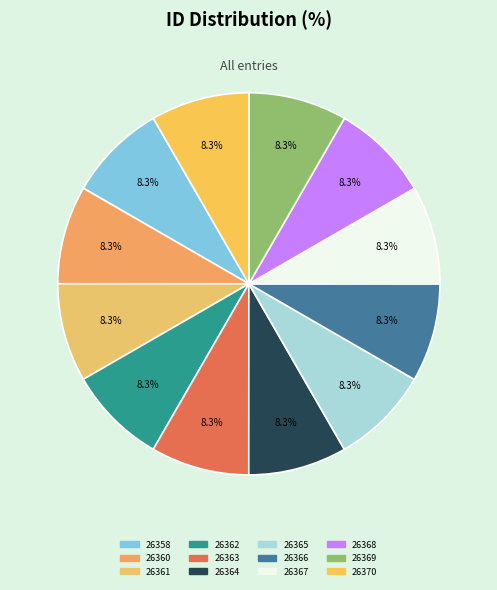

How many segments does this pie chart have?

12